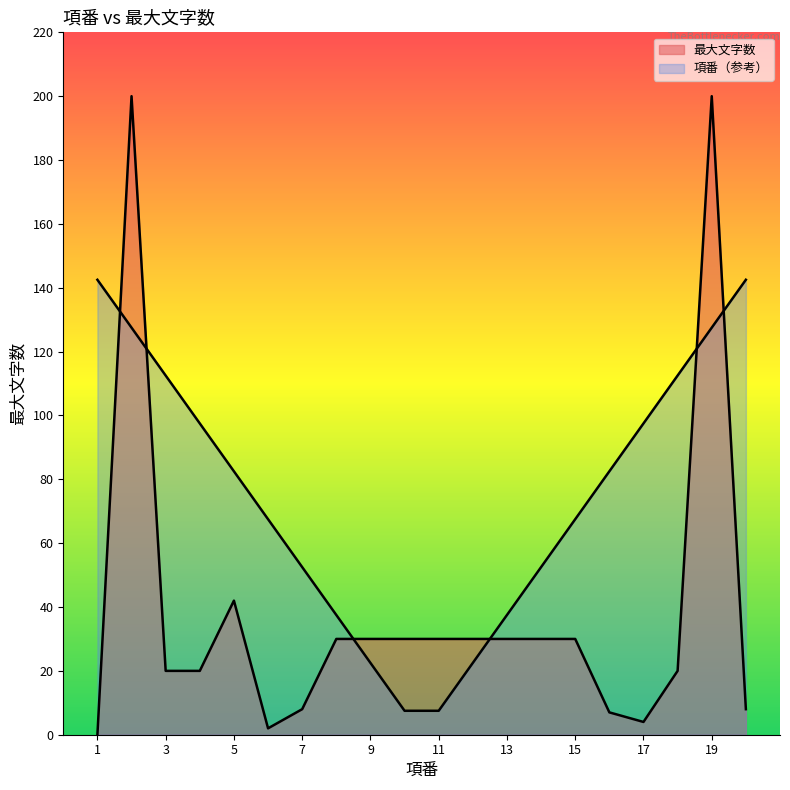

At which label is the value closest to 100?

5